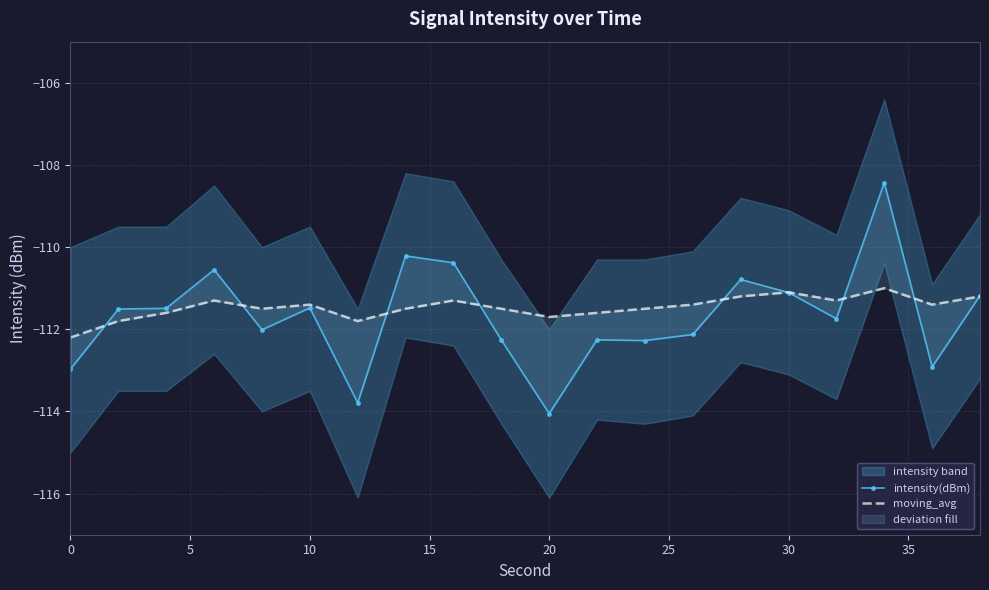

Is the value of moving_avg at 40 greater than the value of intensity(dBm) at 25?

Yes